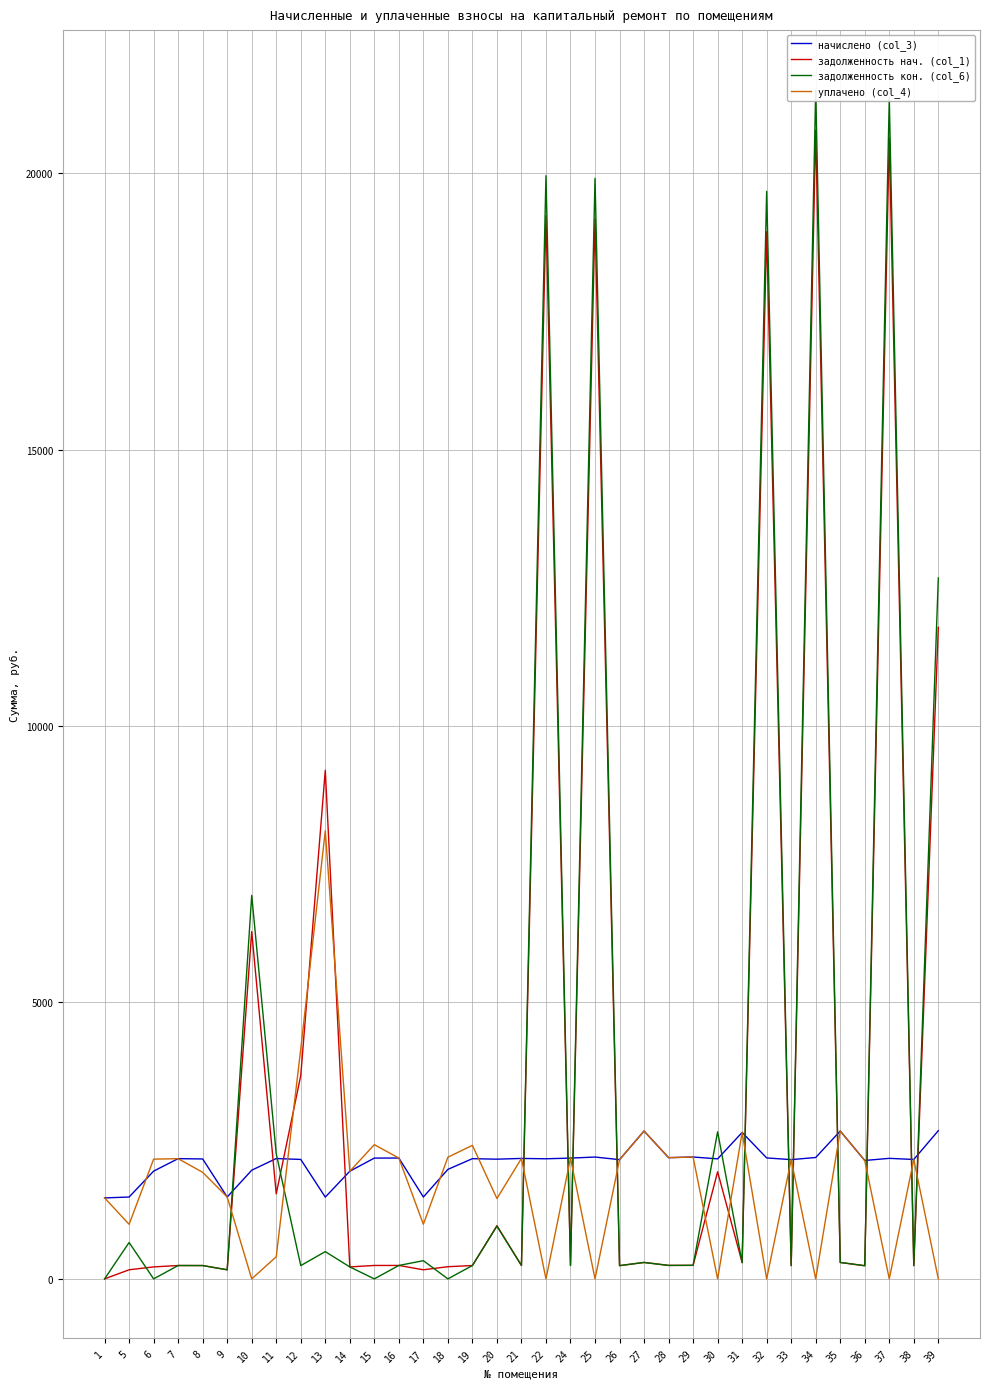

Does the chart display data point markers on the line(s)?

No